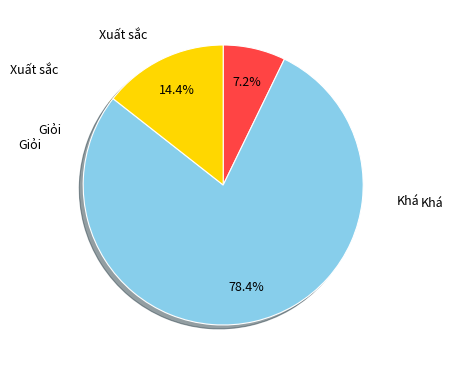

Count the number of slices in the pie.

3